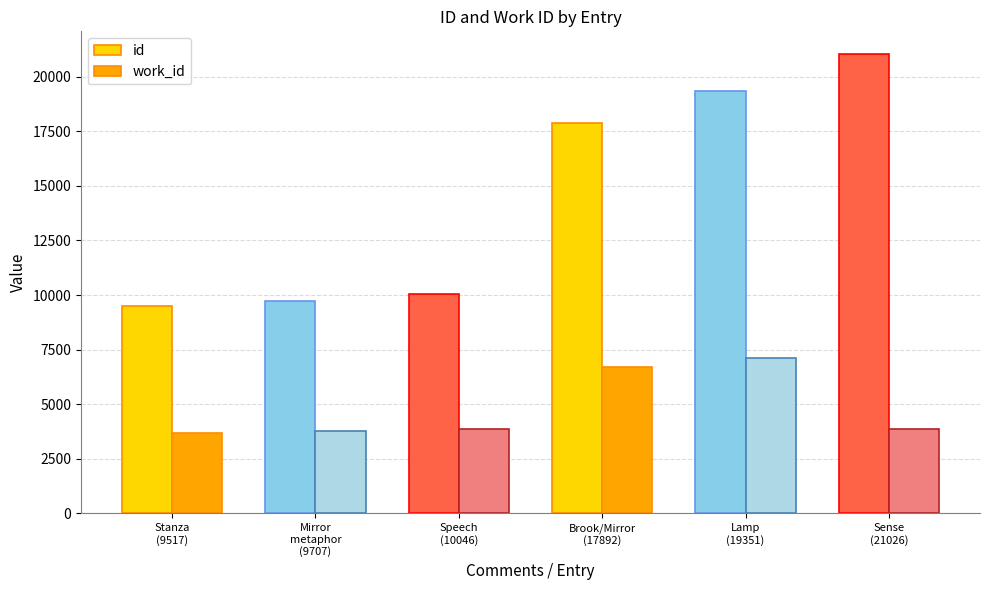

Rank the series by their average value, from highest to lowest.

id, work_id